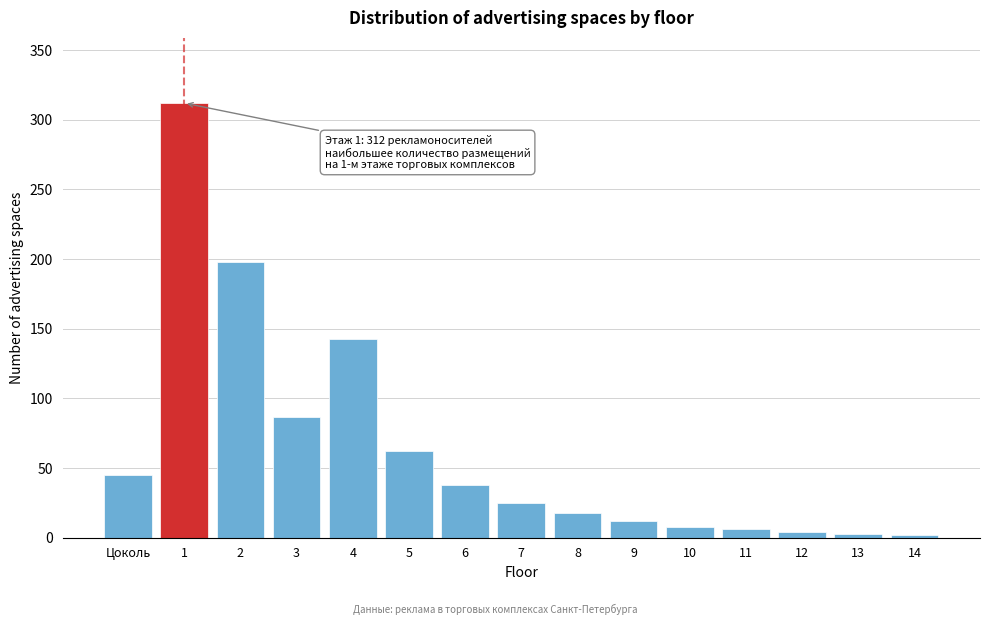

What is the greatest value displayed?

312